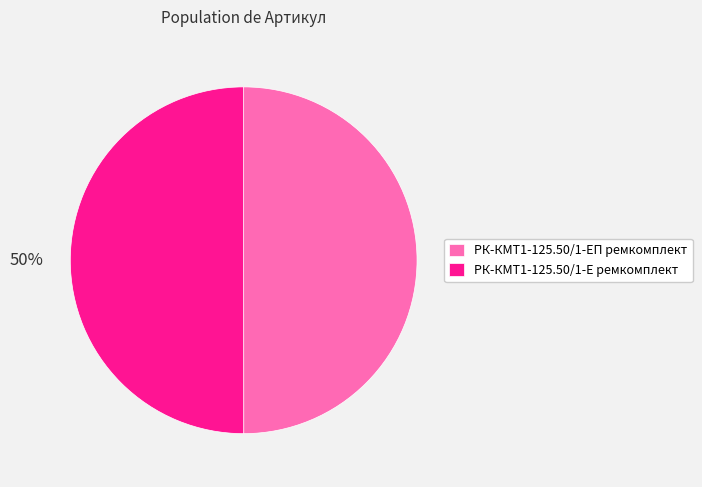

Is it true that РК-КМТ1-125.50/1-Е ремкомплект is 50% of the pie?

True